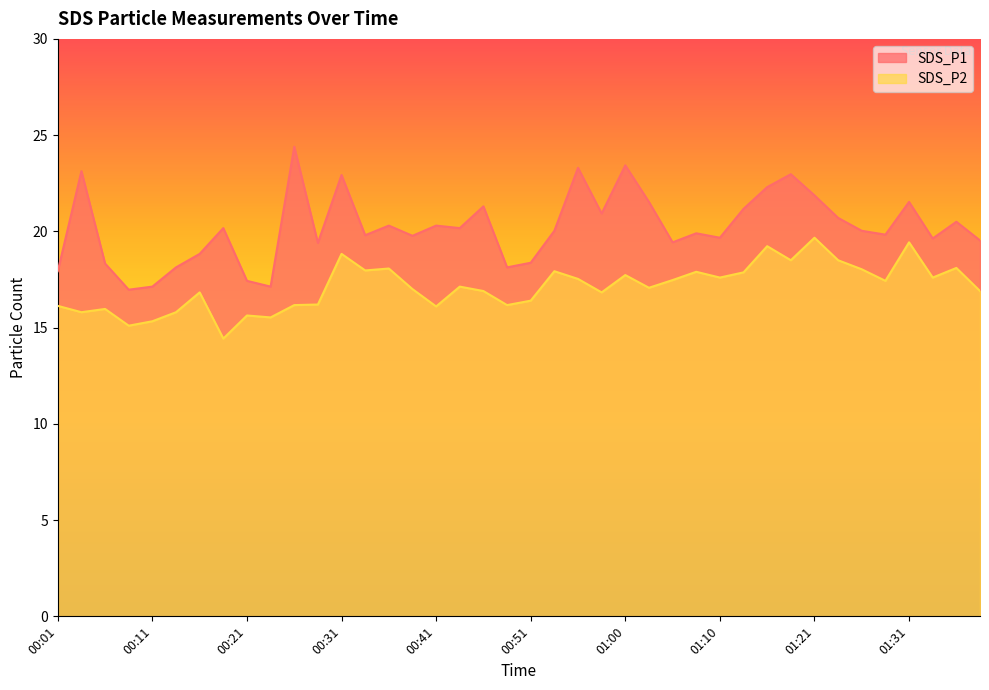

Reading left to right, extract all data points from this chart.

SDS_P1: 00:01=17.9	00:04=23.1	00:06=18.3	00:08=17.0	00:11=17.1	00:13=18.1	00:16=18.8	00:18=20.2	00:21=17.4	00:23=17.1	00:26=24.4	00:28=19.4	00:31=22.9	00:33=19.8	00:36=20.3	00:38=19.8	00:41=20.3	00:43=20.2	00:46=21.3	00:48=18.1	00:51=18.4	00:53=20.0	00:56=23.3	00:58=20.9	01:00=23.4	01:03=21.5	01:05=19.4	01:08=19.9	01:10=19.7	01:13=21.2	01:15=22.3	01:18=23.0	01:21=21.9	01:23=20.7	01:26=20.0	01:28=19.8	01:31=21.5	01:33=19.6	01:36=20.5	01:38=19.5
SDS_P2: 00:01=16.1	00:04=15.8	00:06=16.0	00:08=15.1	00:11=15.3	00:13=15.8	00:16=16.8	00:18=14.4	00:21=15.6	00:23=15.5	00:26=16.2	00:28=16.2	00:31=18.8	00:33=18.0	00:36=18.1	00:38=17.0	00:41=16.1	00:43=17.1	00:46=16.9	00:48=16.2	00:51=16.4	00:53=17.9	00:56=17.5	00:58=16.8	01:00=17.7	01:03=17.1	01:05=17.5	01:08=17.9	01:10=17.6	01:13=17.9	01:15=19.2	01:18=18.5	01:21=19.7	01:23=18.5	01:26=18.0	01:28=17.4	01:31=19.4	01:33=17.6	01:36=18.1	01:38=16.9